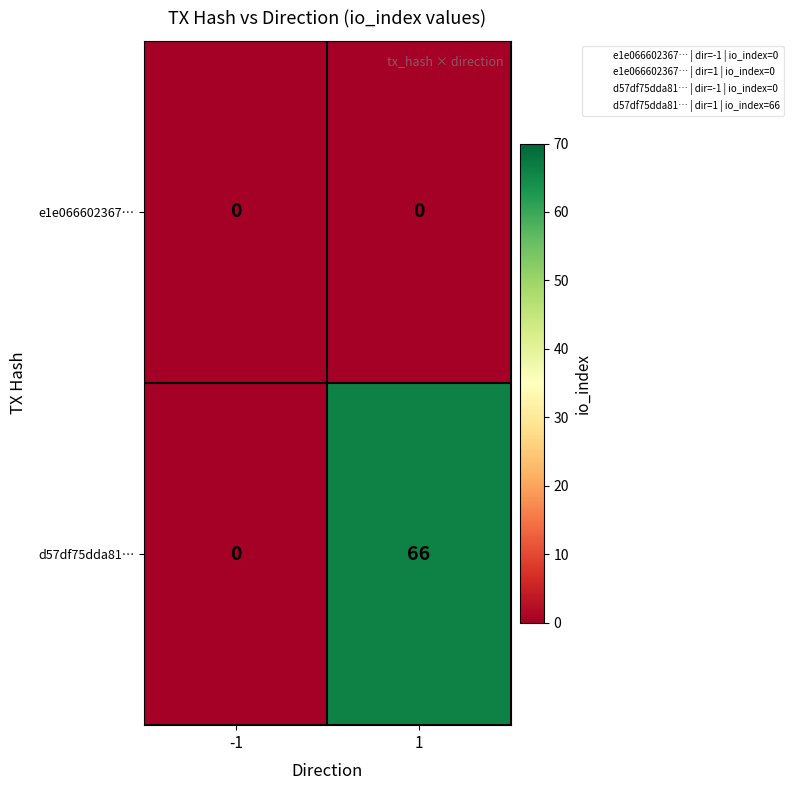

Is the value of d57df75dda81… at 1 greater than the value of e1e066602367… at 1?

Yes